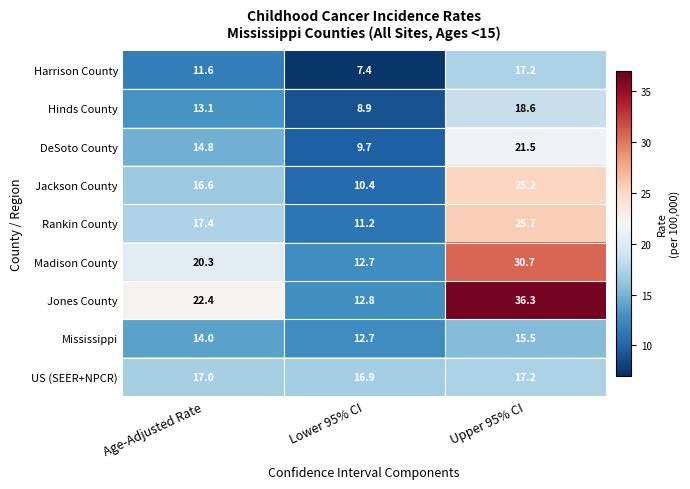

What is the average value of the Jones County series?

23.8